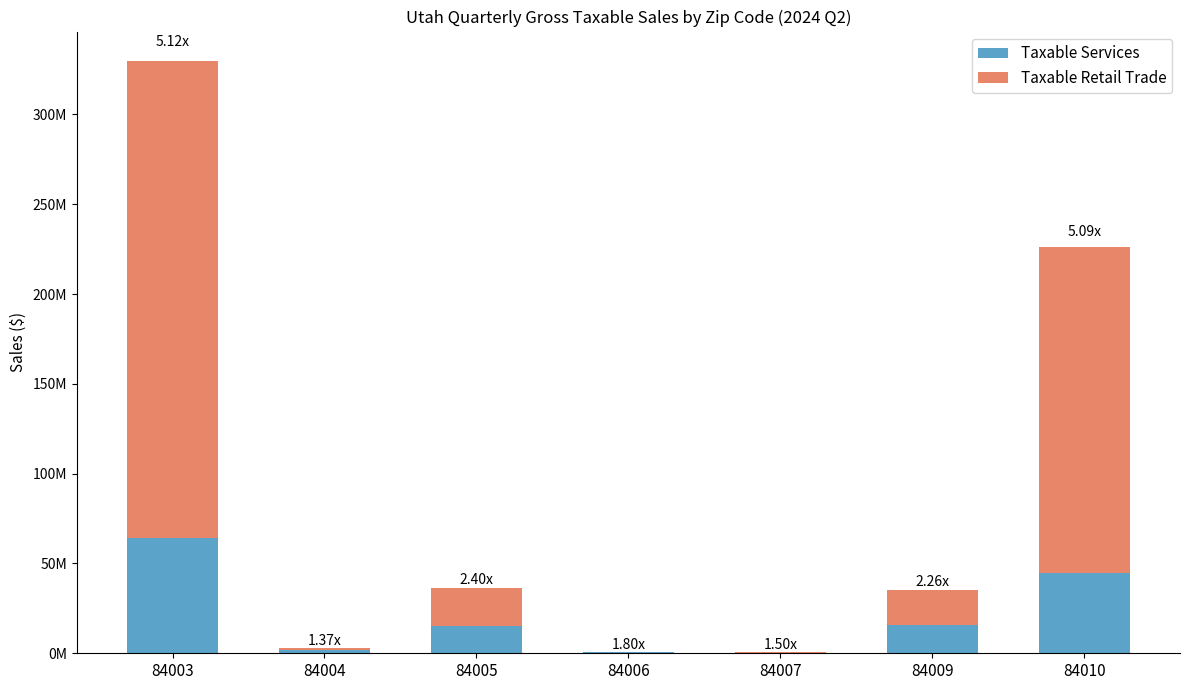

Does the chart contain stacked bars?

Yes